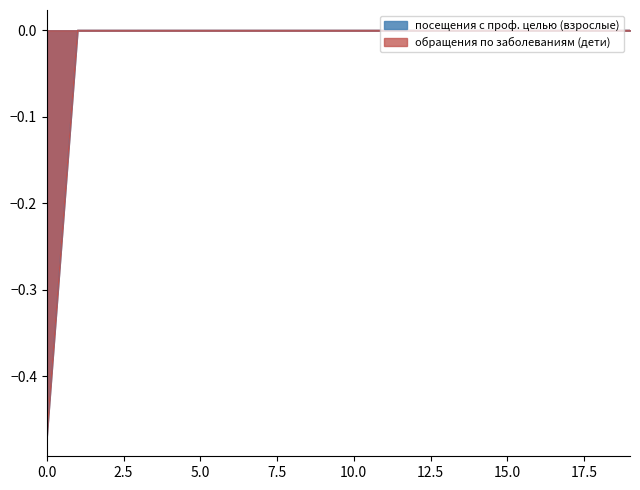

Which series has the largest range (max minus min)?

обращения по заболеваниям (дети)